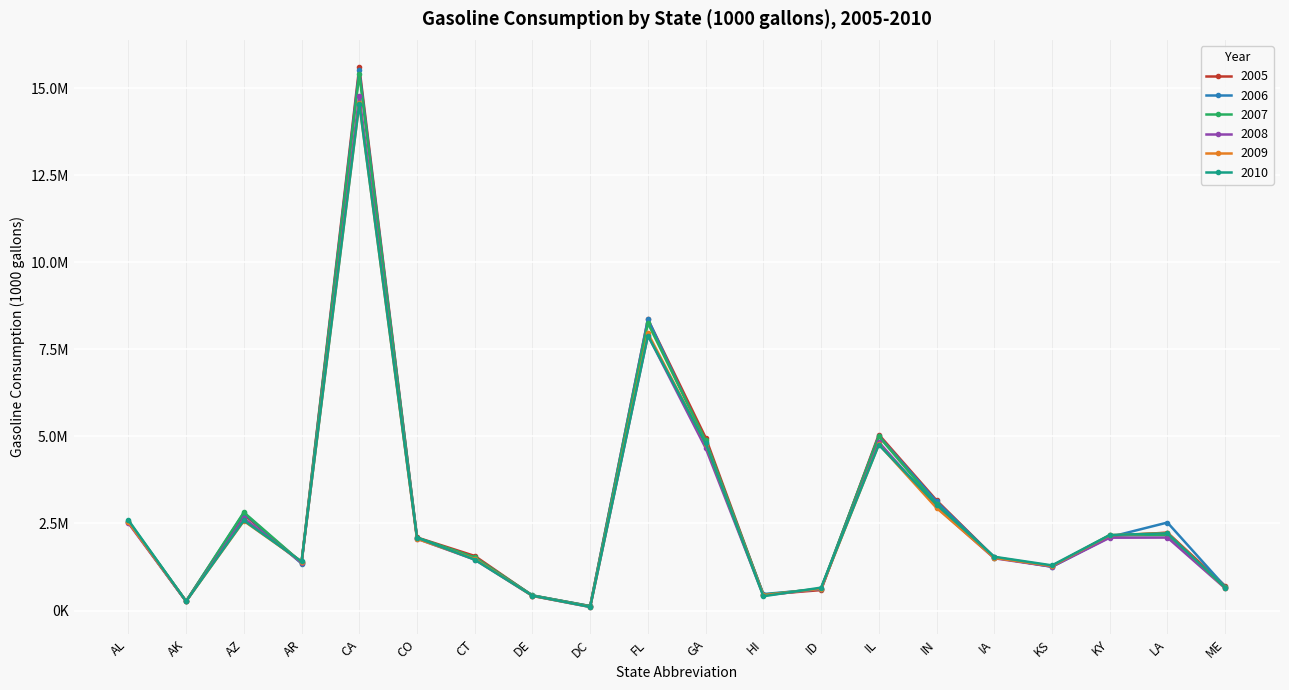

How many interior local valleys does the 2006 series have?

5